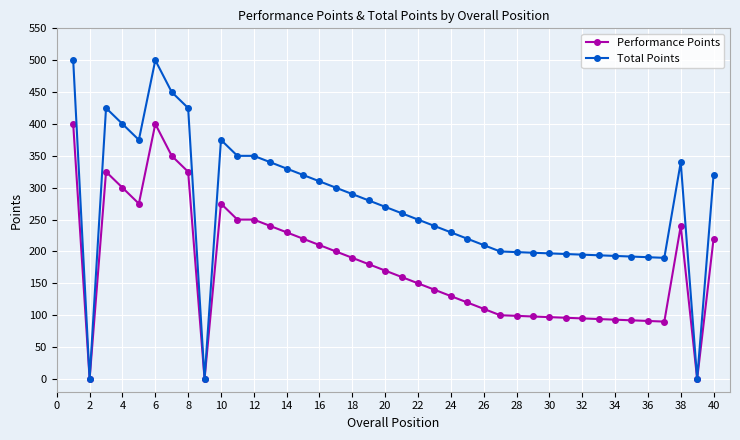

True or false: Performance Points has more than 0 points higher than both neighbors.

True